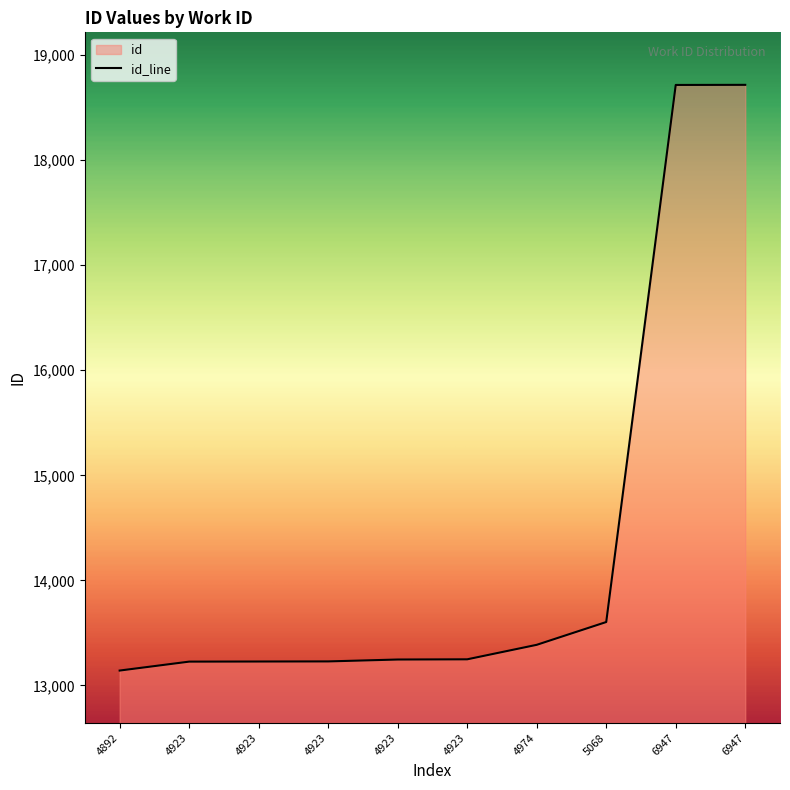

True or false: the data shows 4148 at 5068.

False